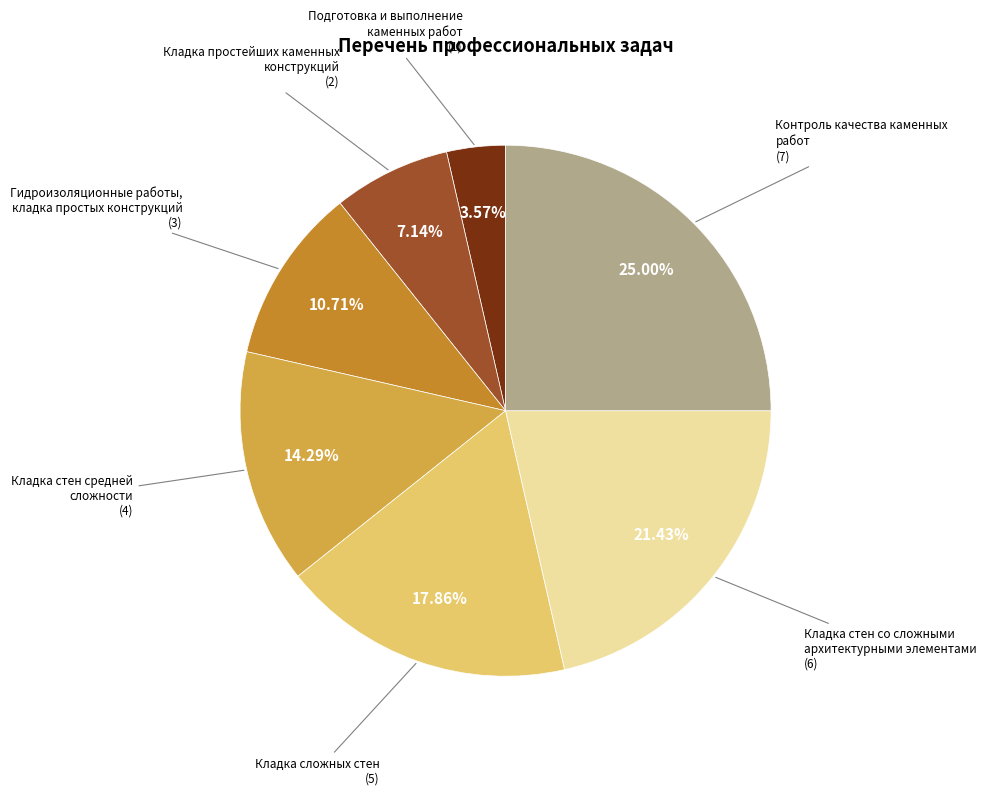

To the nearest percent, what is the combined percentage of Кладка простейших каменных конструкций and Контроль качества каменных работ?

32%